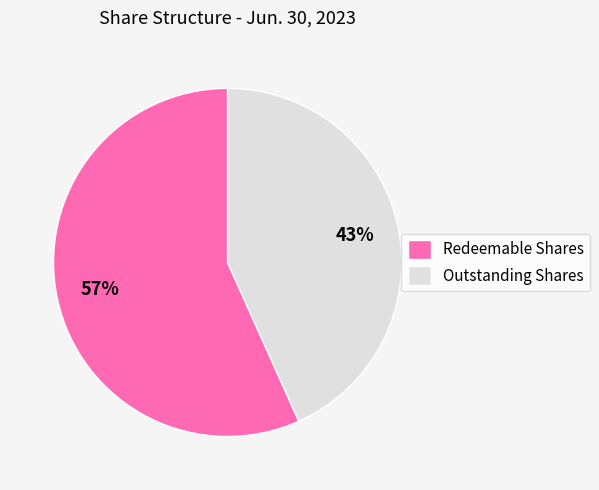

Which slice is the largest?

Redeemable Shares